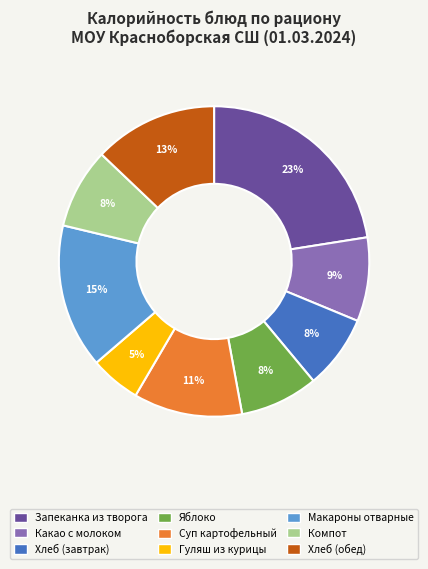

To the nearest percent, what is the average slice percentage?

11%